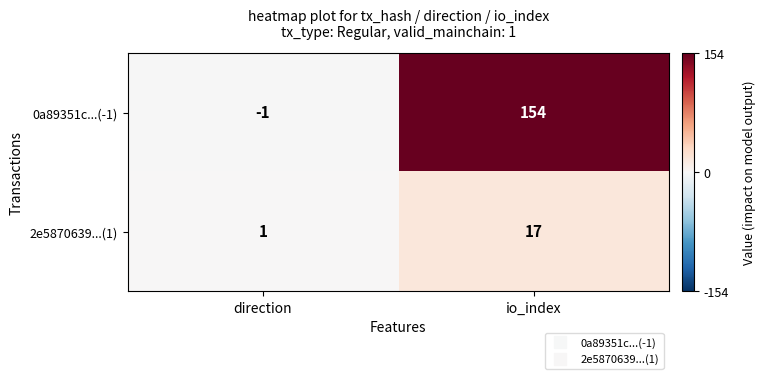

At how many categories does at least one series exceed 72?

1